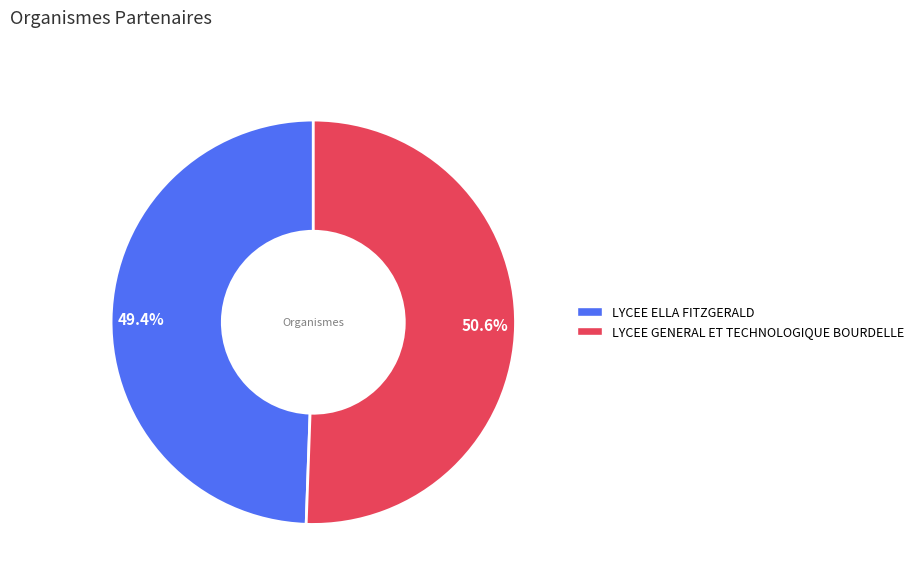

What is the ratio of the value at LYCEE GENERAL ET TECHNOLOGIQUE BOURDELLE to the value at LYCEE ELLA FITZGERALD?

1.0